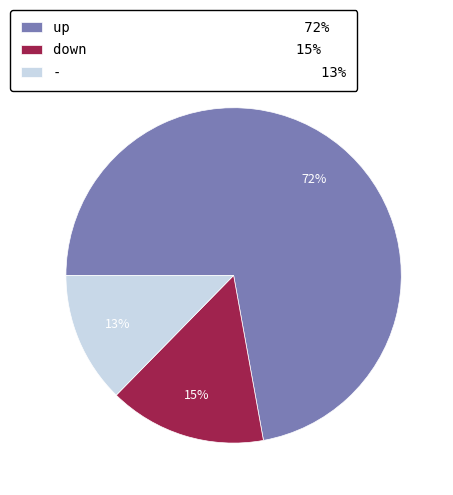

To the nearest percent, what is the difference between the largest and smallest slice percentages?

59%